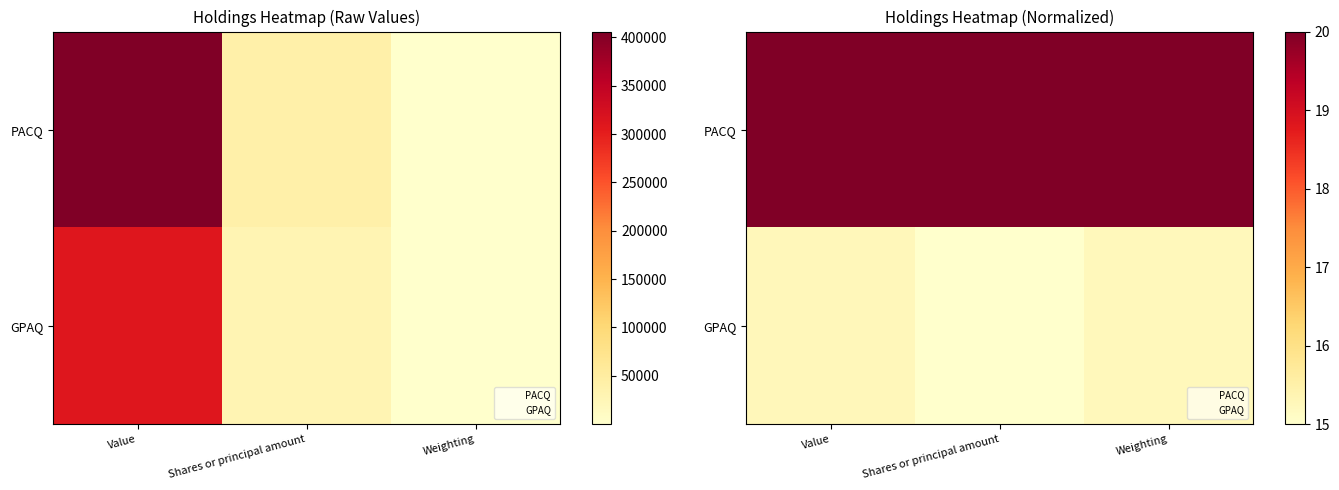

What is the sum of all GPAQ values?

45.5